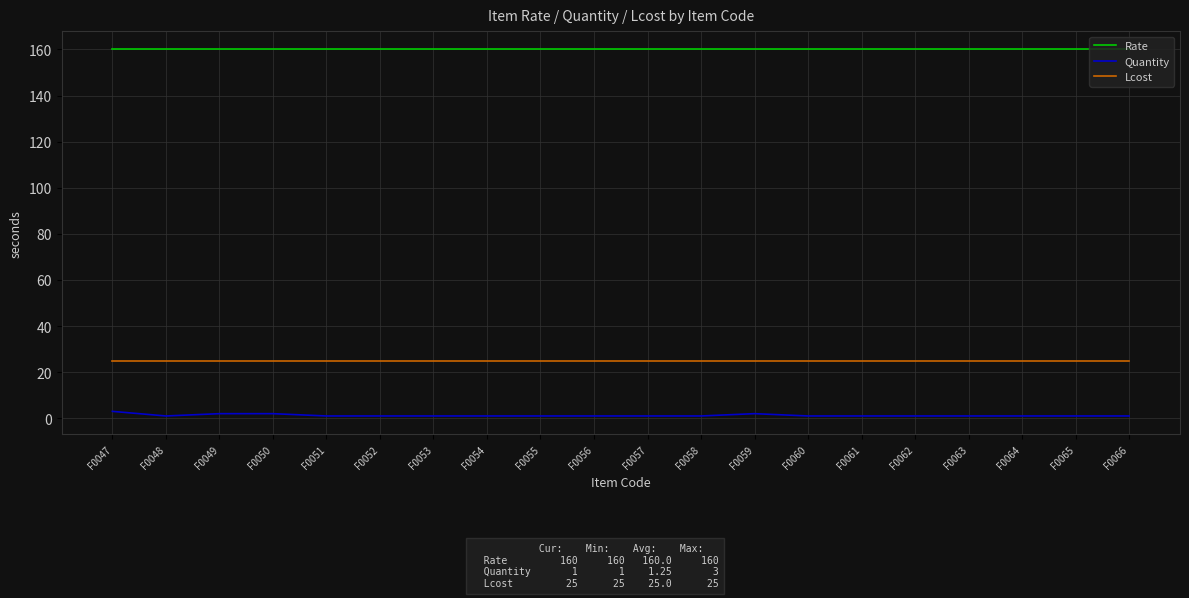

Count the number of categories in the chart.

20